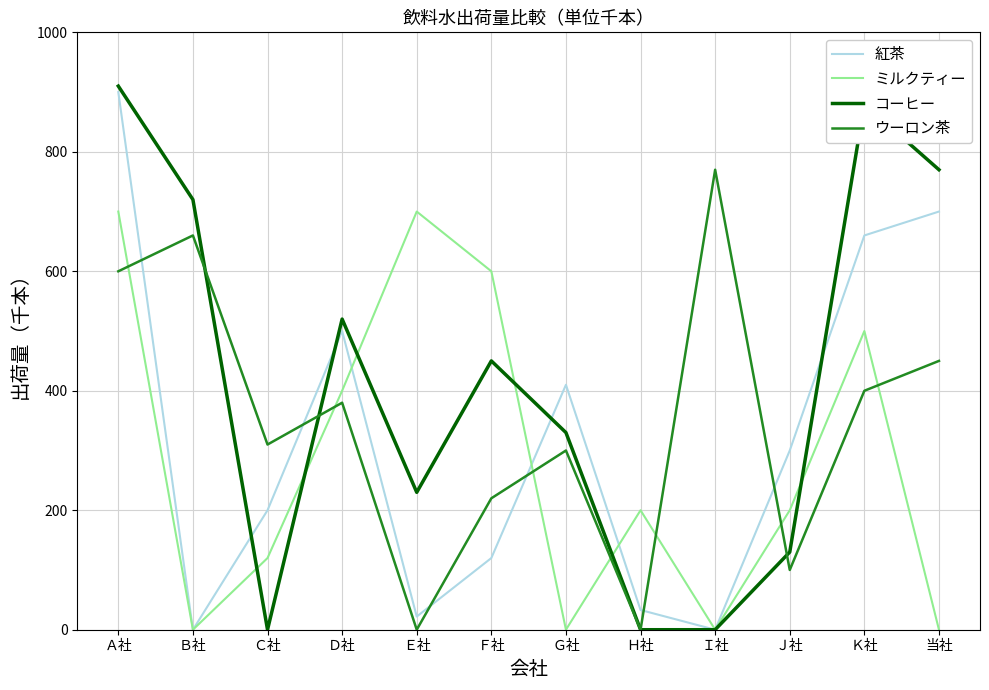

True or false: コーヒー and 紅茶 cross at least once.

True